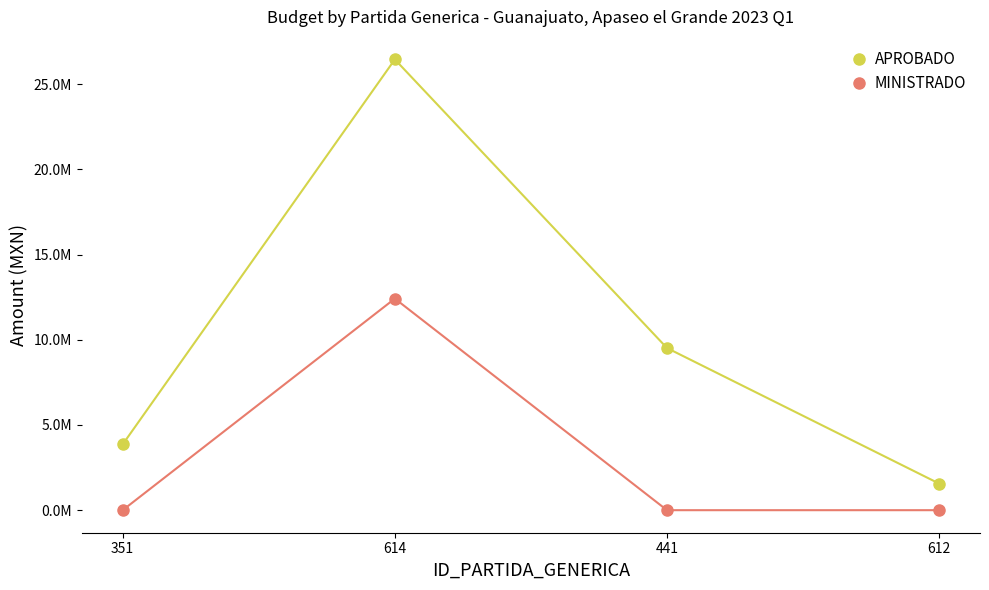

Reading left to right, extract all data points from this chart.

APROBADO: 351=3860367.9	614=26444935.6	441=9512448.5	612=1559250.0
MINISTRADO: 351=0.0	614=12413112.0	441=0.0	612=0.0